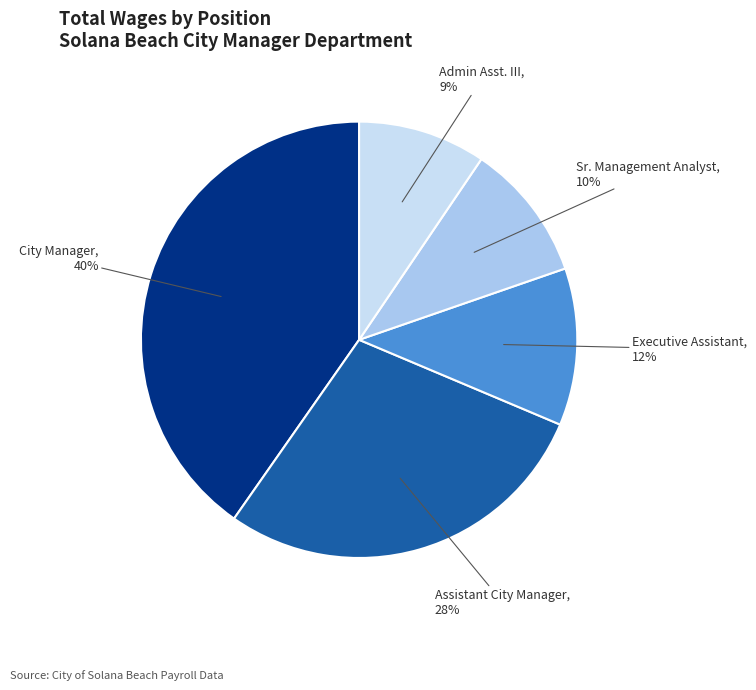

To the nearest percent, what portion does Admin Asst. III represent?

9%